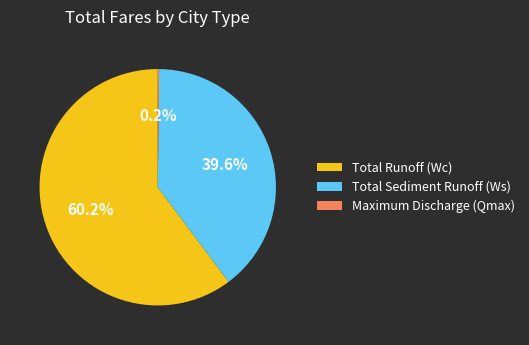

Is the sum of Total Runoff (Wc) and Total Sediment Runoff (Ws) greater than half?

Yes